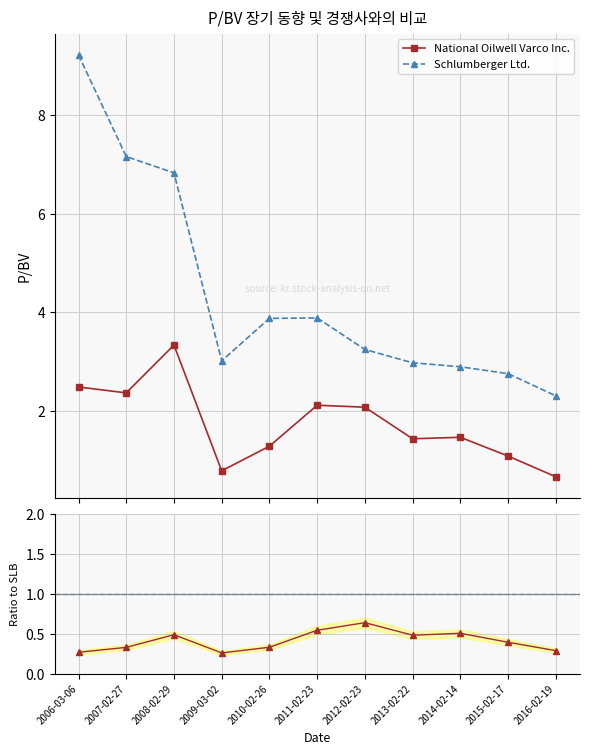

What is the difference between the second highest and second lowest values in the Schlumberger Ltd. series?

4.4